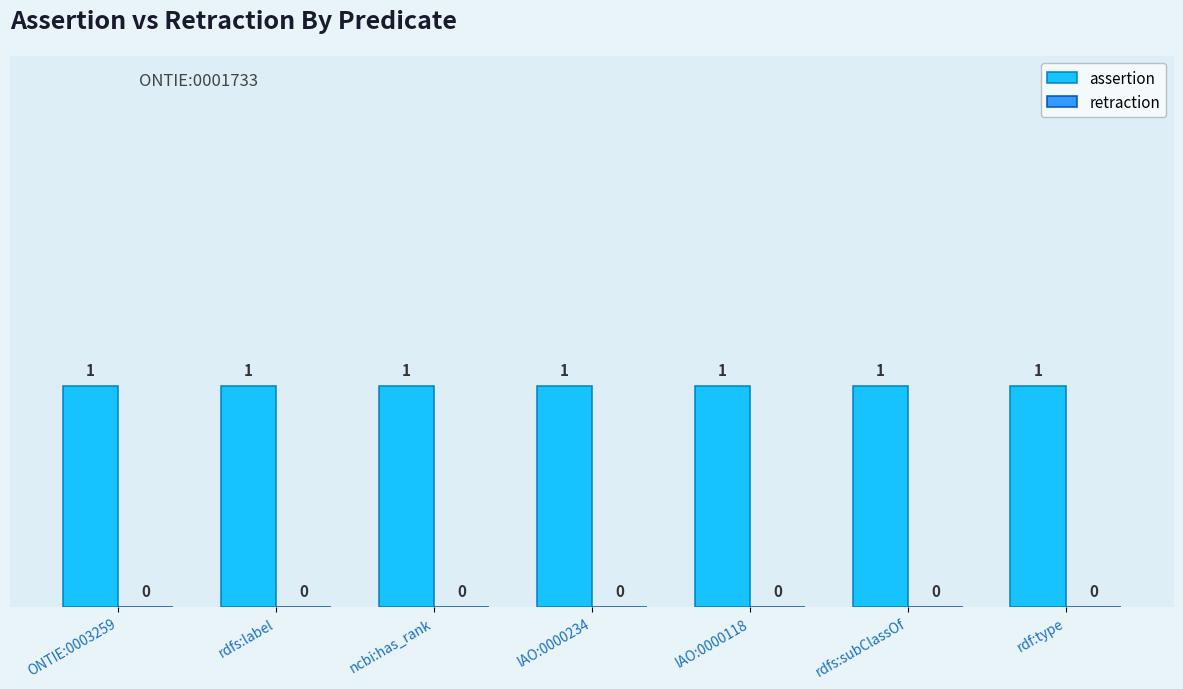

What is the greatest value displayed?

1